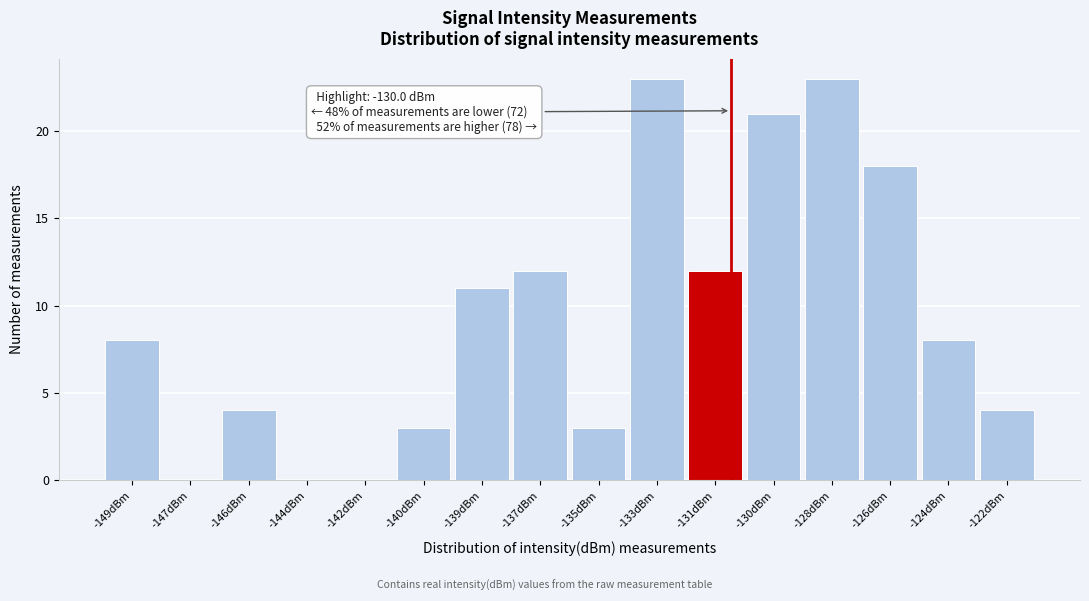

Reading left to right, what are all the values shown in this chart?

-149dBm=8	-147dBm=0	-146dBm=4	-144dBm=0	-142dBm=0	-140dBm=3	-139dBm=11	-137dBm=12	-135dBm=3	-133dBm=23	-131dBm=12	-130dBm=21	-128dBm=23	-126dBm=18	-124dBm=8	-122dBm=4